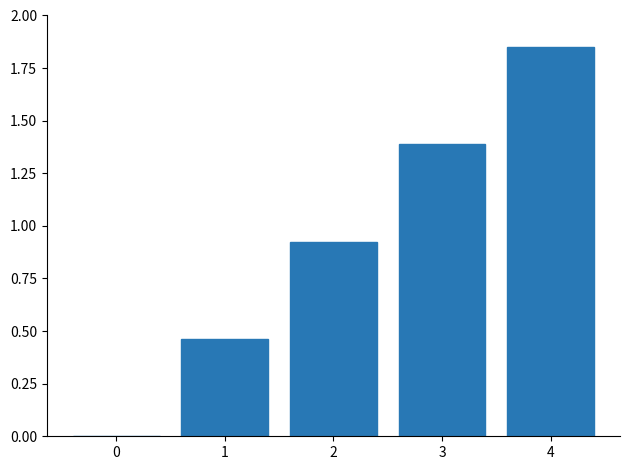

True or false: the data shows 1.1 at 4.

False